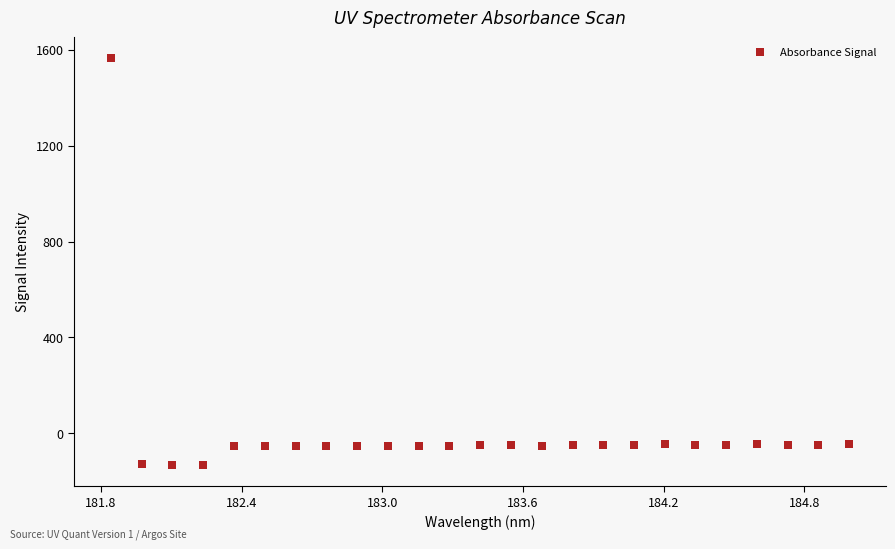

What is the range of Y values (max minus min)?

1699.7